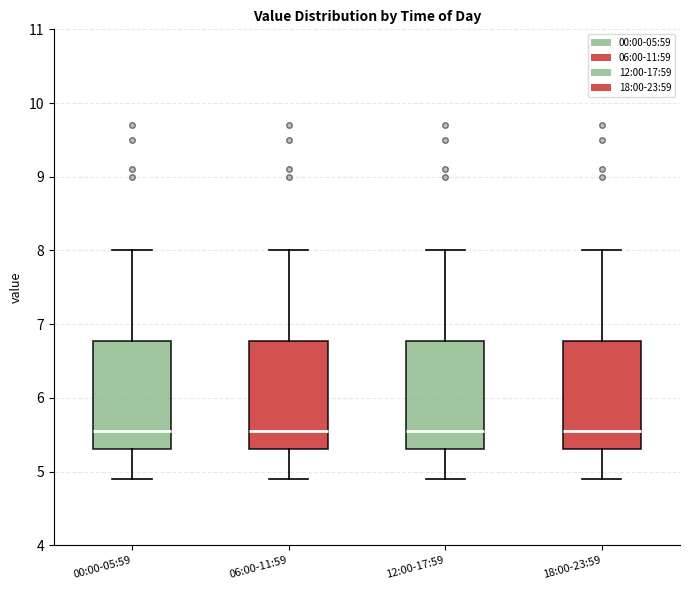

Reading left to right, transcribe this box plot: for each box, give where its median line is, the range the box spans, and where its two whiskers end, as read against the y-axis. The values are not printed on the chart, so give them approximately, as read against the axis.

00:00-05:59: median 5.6, box 5.3 to 6.8, whiskers 4.9 to 8.0
06:00-11:59: median 5.6, box 5.3 to 6.8, whiskers 4.9 to 8.0
12:00-17:59: median 5.6, box 5.3 to 6.8, whiskers 4.9 to 8.0
18:00-23:59: median 5.6, box 5.3 to 6.8, whiskers 4.9 to 8.0